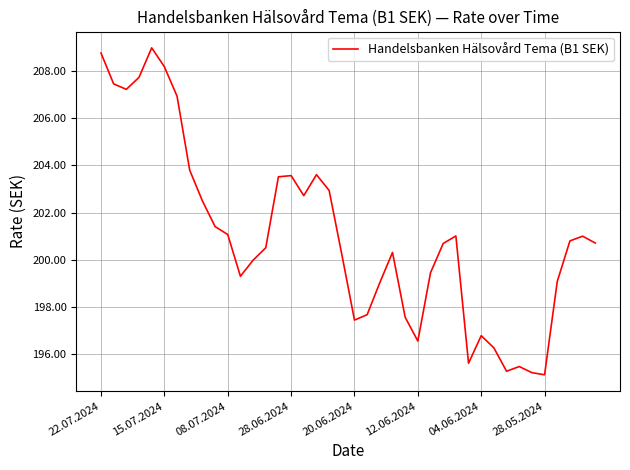

What is the maximum value shown in the chart?

209.0